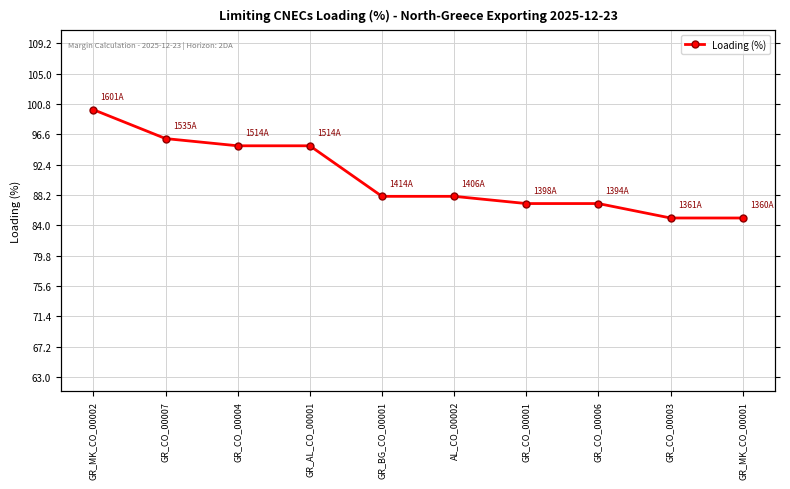

Which has a higher value, GR_MK_CO_00001 or GR_CO_00004?

GR_CO_00004